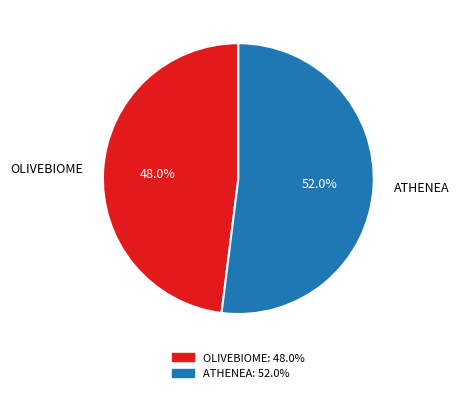

Does any single category account for the majority?

Yes